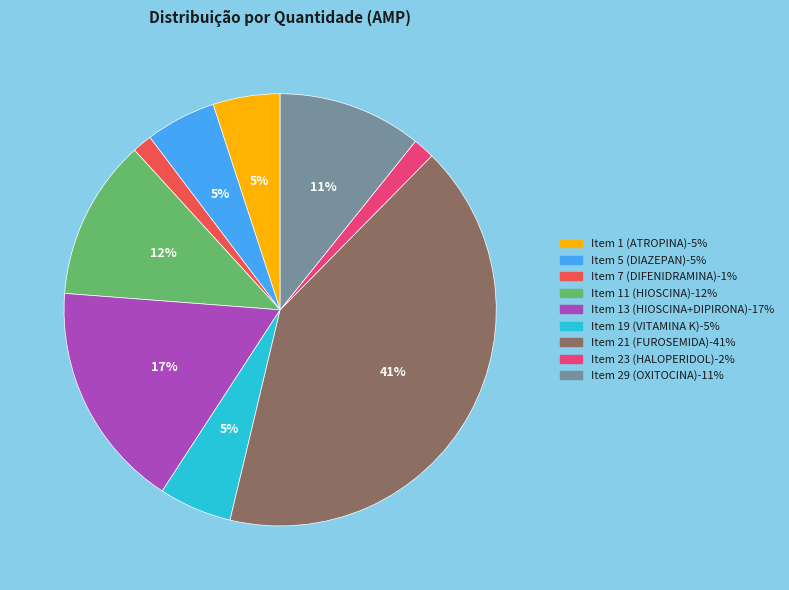

To the nearest percent, what is the average slice percentage?

11%